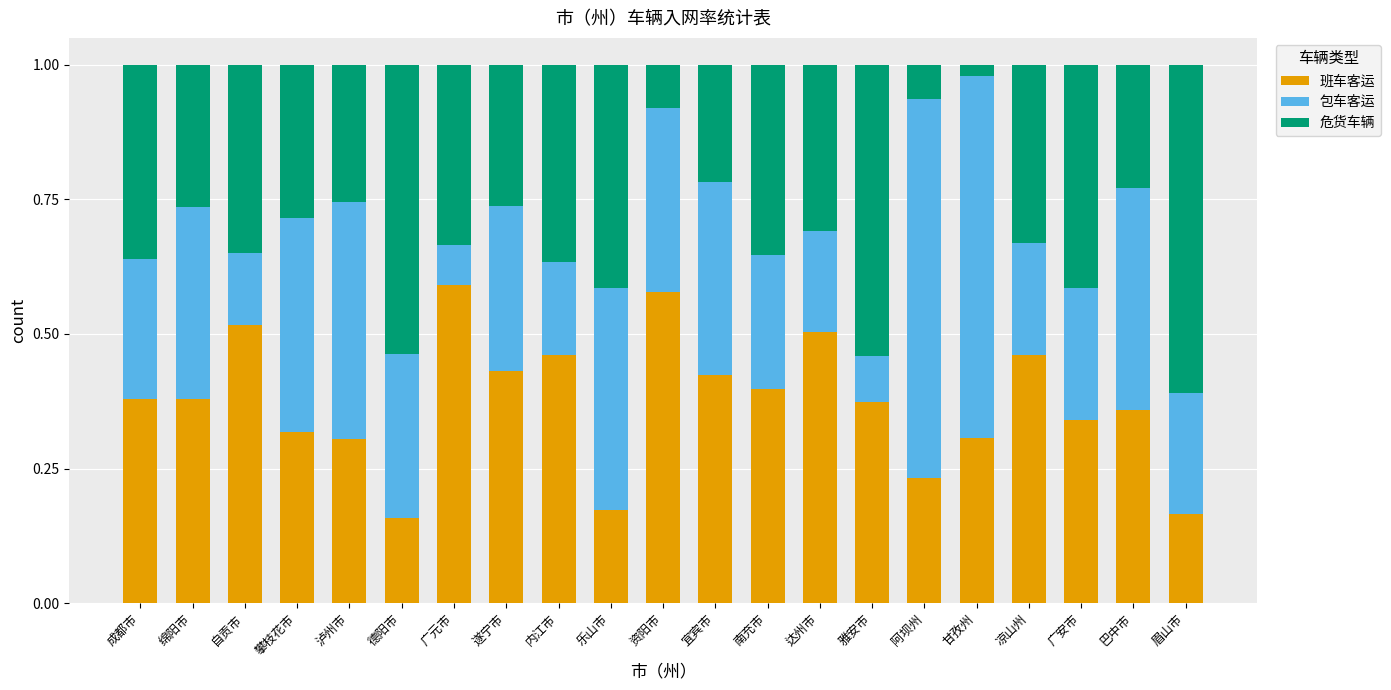

What is the total value across all series at 甘孜州?

1.0